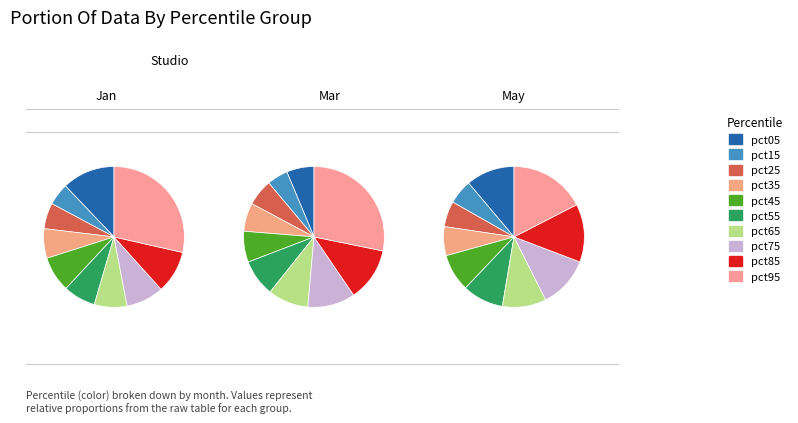

Which category has the smallest portion of the pie?

pct15